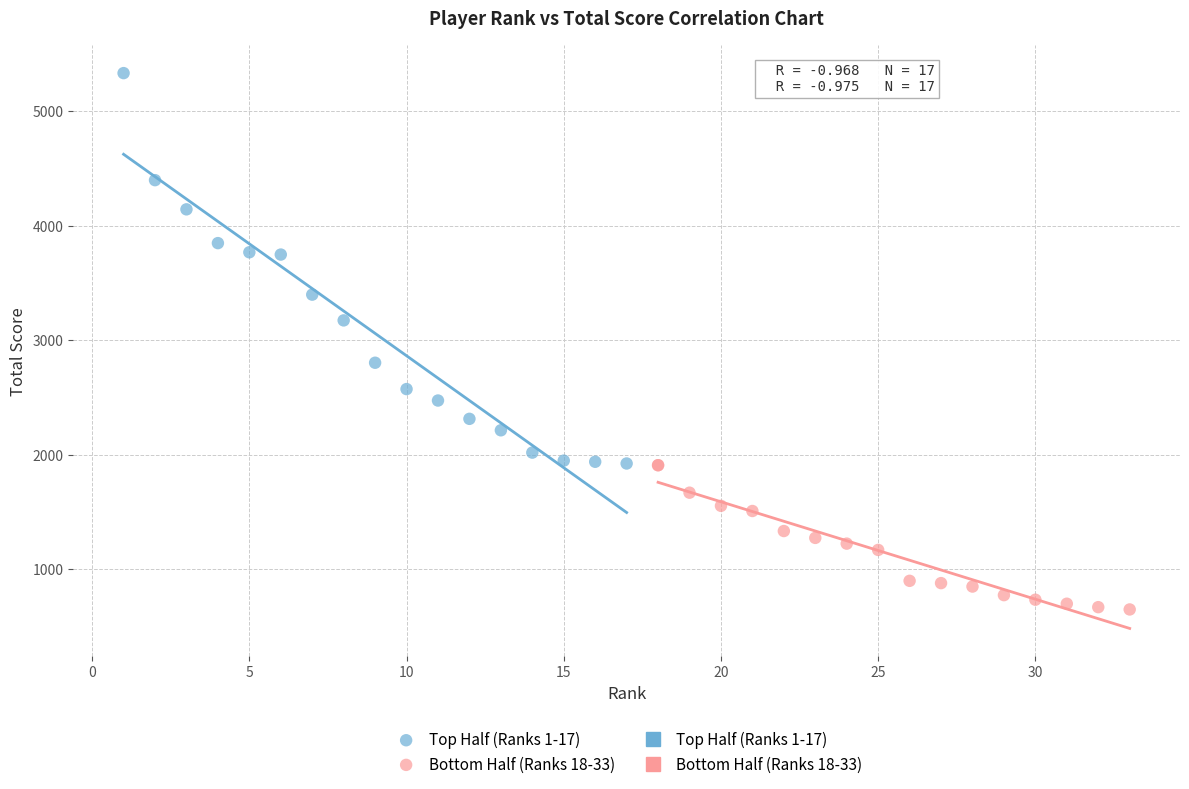

Which series contains the highest Y value?

Top Half (Ranks 1-17)